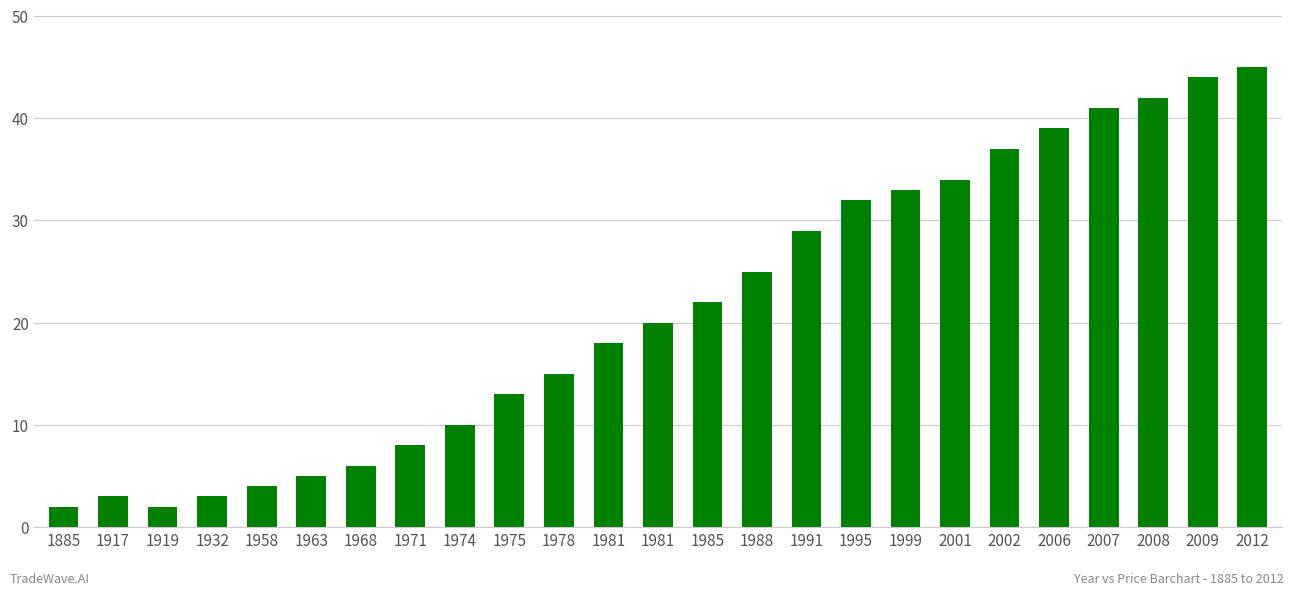

Count the number of categories in the chart.

25